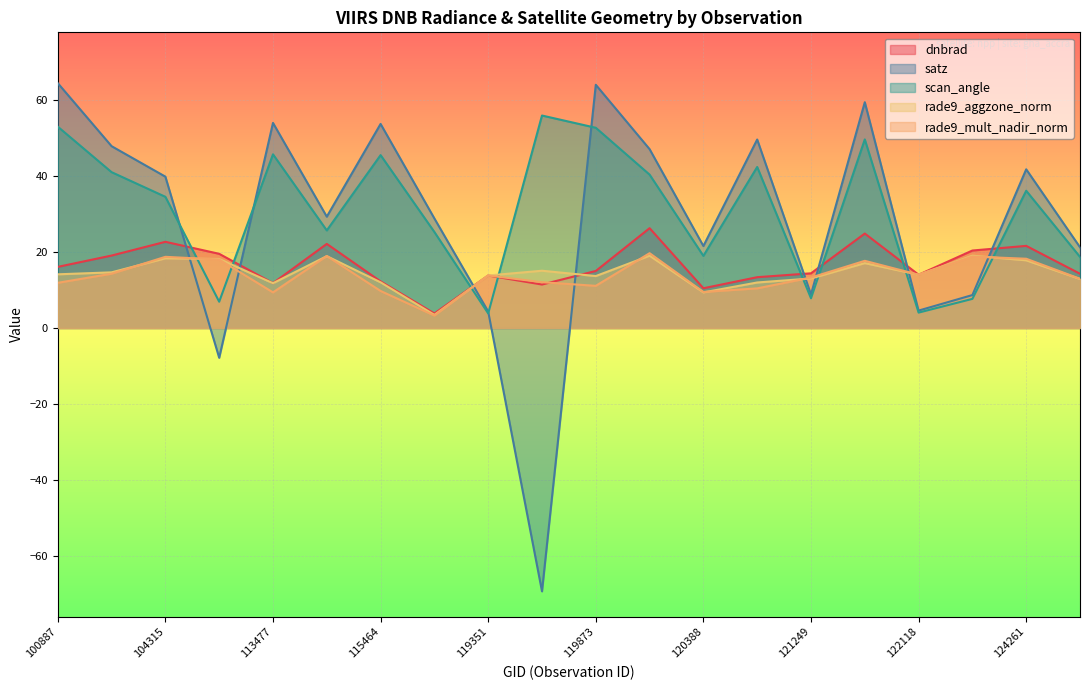

How many interior local valleys does the scan_angle series have?

6